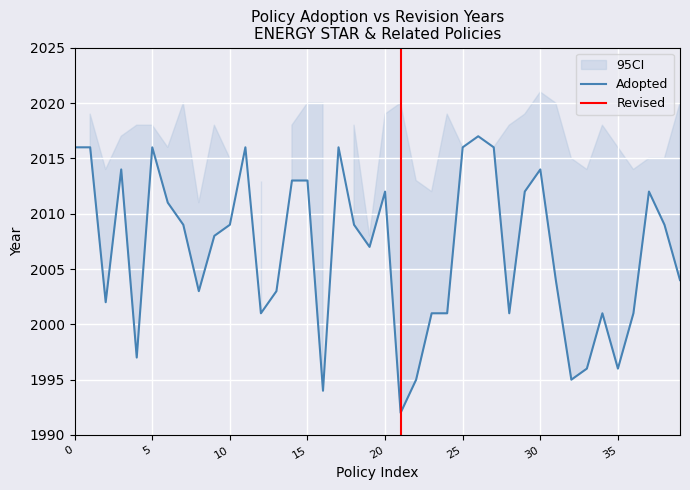

Is it true that Adopted equals 2831 at 10?

False